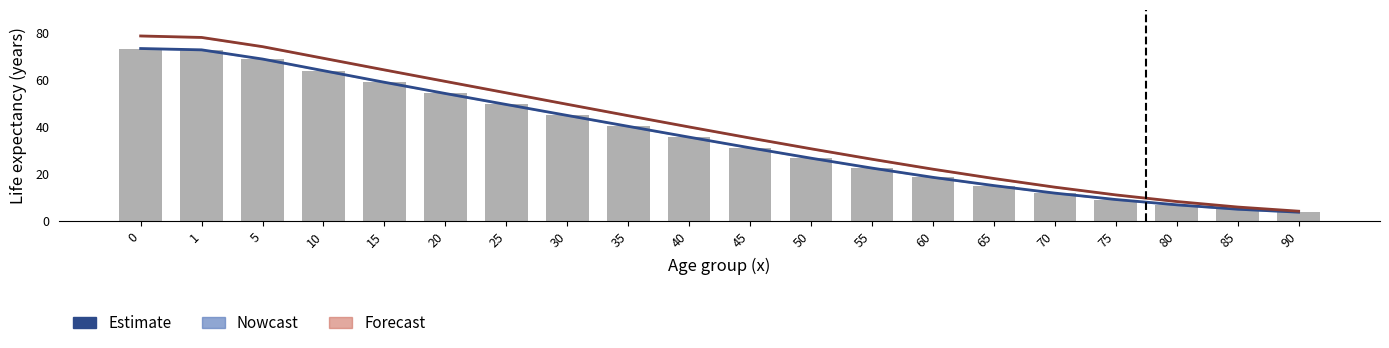

Between 35 and 50, which series saw the biggest shift?

Forecast (Females)